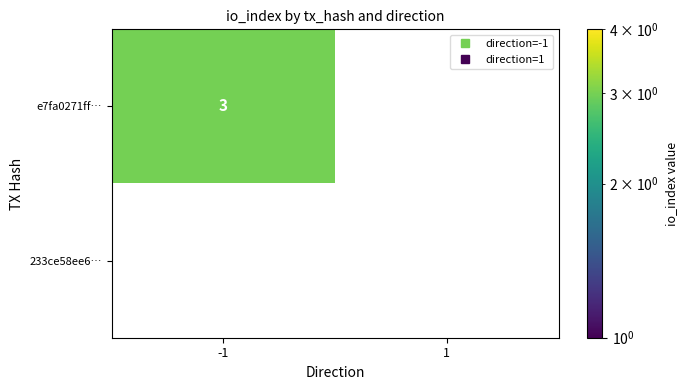

The value of e7fa0271ff… at -1 is 3. True or false?

True